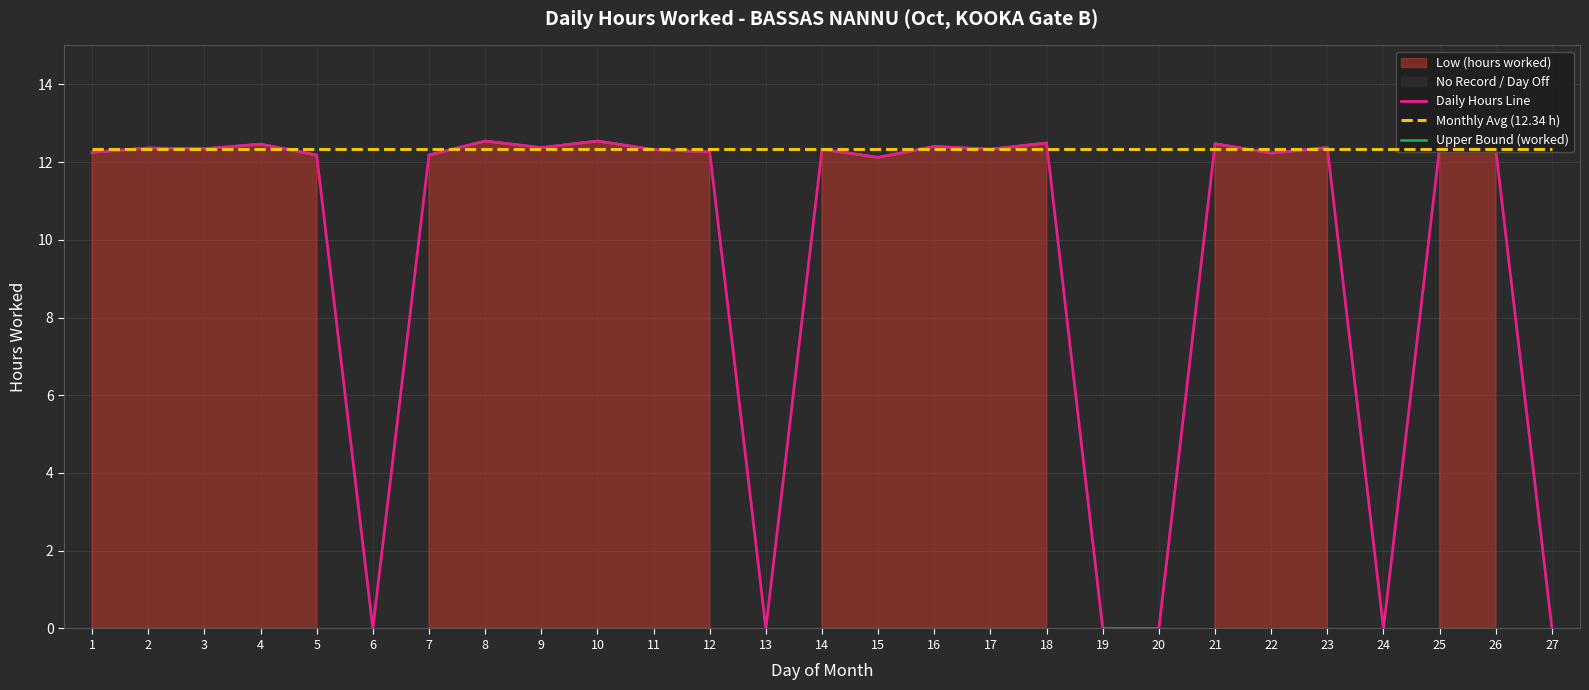

Which series has the largest range (max minus min)?

Daily Hours Line